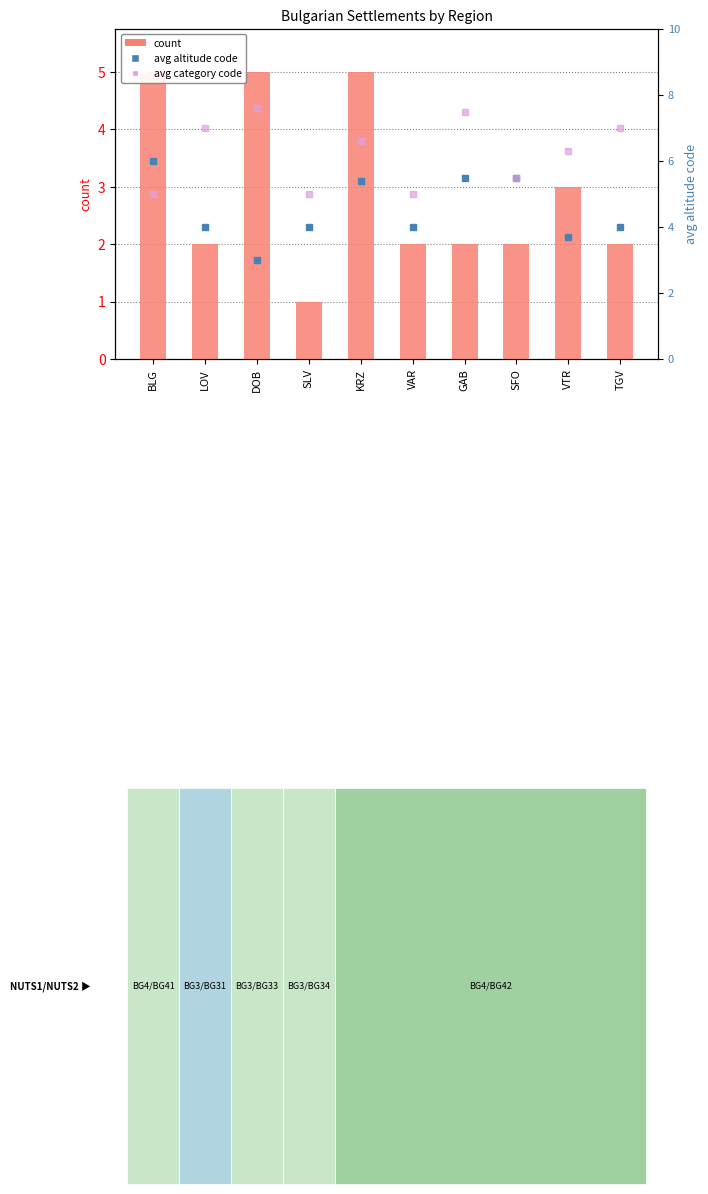

What is the sum of the avg altitude code values at LOV and SFO?

9.5